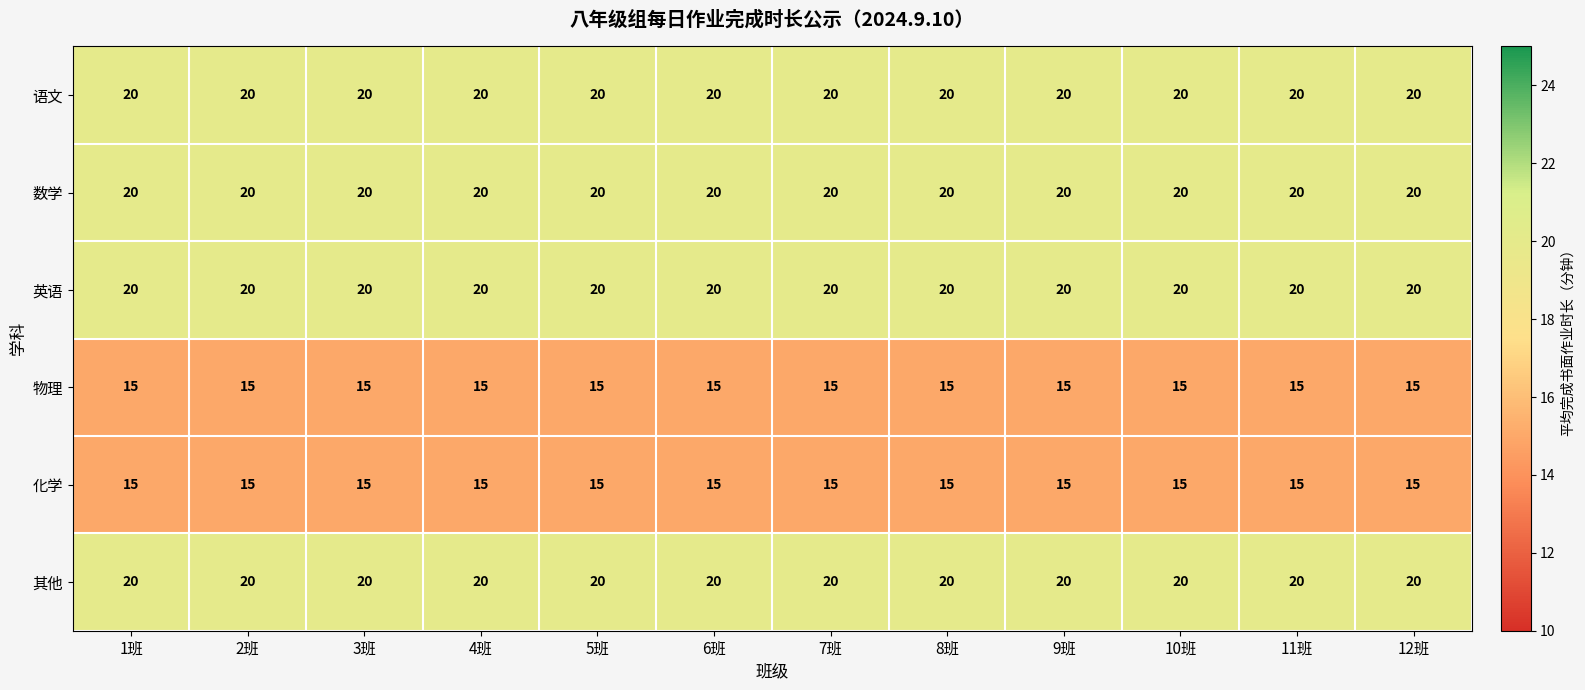

What is the total value across all series at 2班?

110